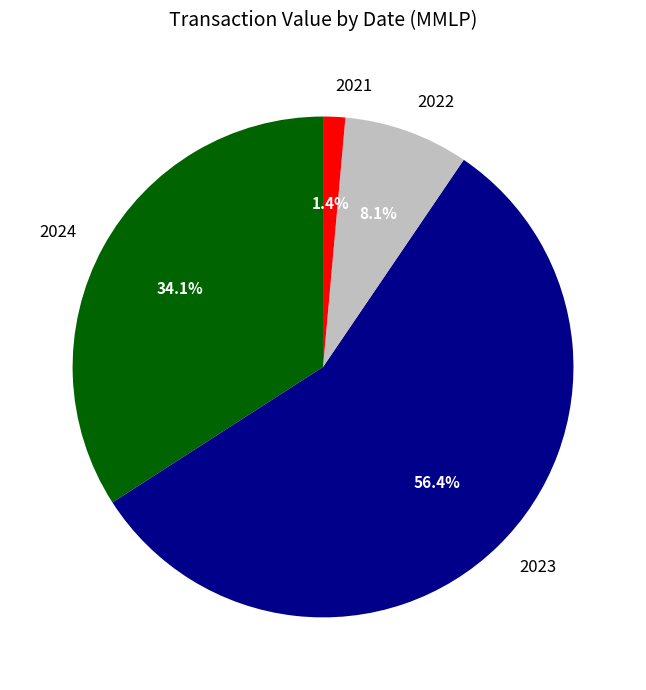

Which category has the smallest portion of the pie?

2021